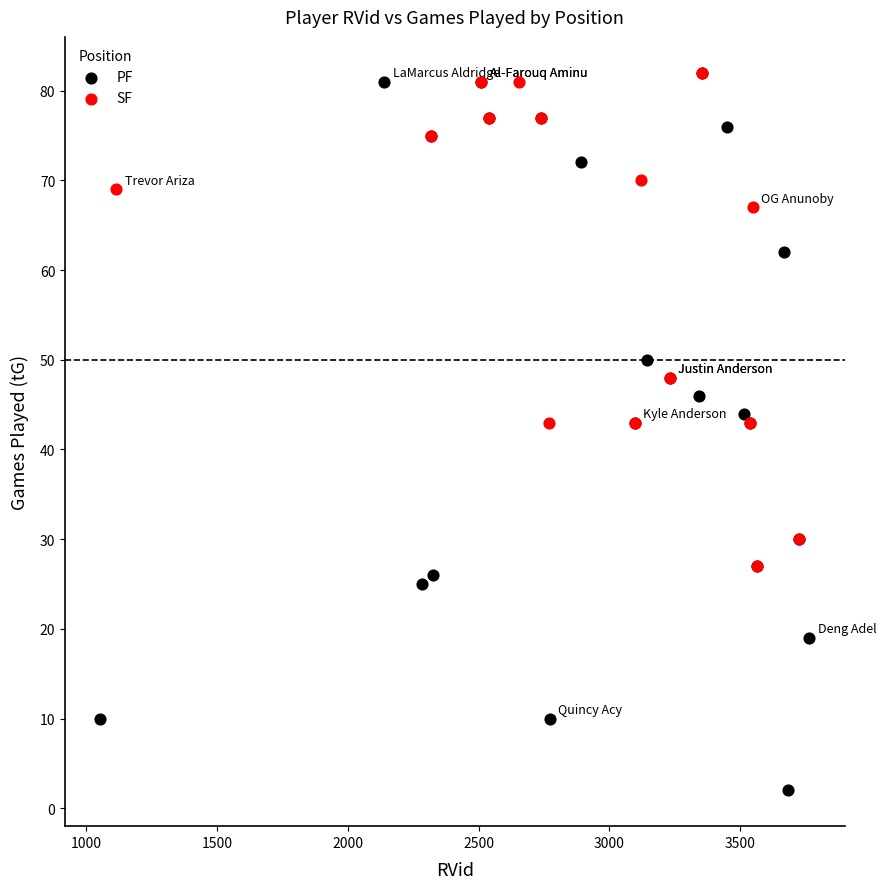

Which series has the largest Y range (max minus min)?

PF